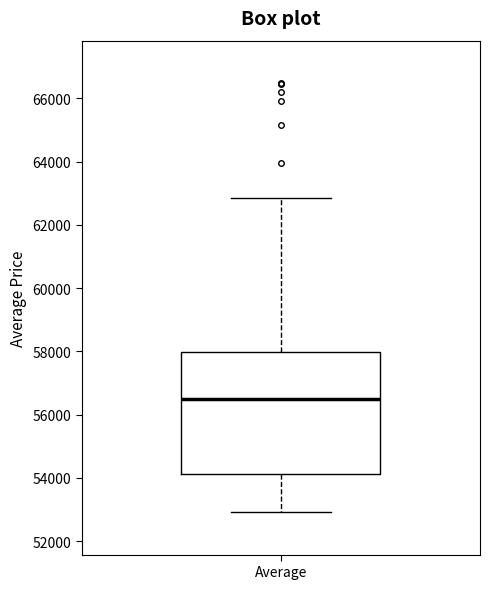

Read this box plot against the y-axis: the position of the median line, the range covered by the box, and the ends of both whiskers. The values are not printed on the chart, so give them approximately, as read against the axis.

median 56600, box 54200 to 58000, whiskers 53000 to 62800